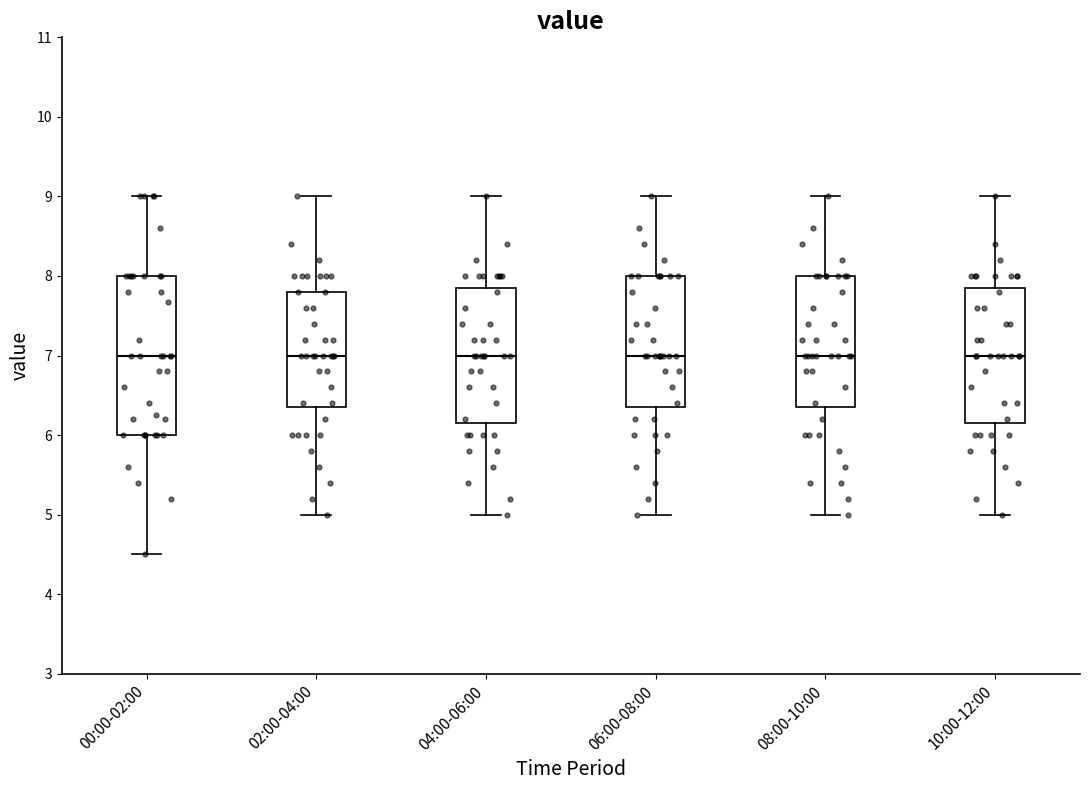

Reading left to right, transcribe this box plot: for each box, give where its median line is, the range the box spans, and where its two whiskers end, as read against the y-axis. The values are not printed on the chart, so give them approximately, as read against the axis.

00:00-02:00: median 7.0, box 6.0 to 8.0, whiskers 4.5 to 9.0
02:00-04:00: median 7.0, box 6.4 to 7.8, whiskers 5.0 to 9.0
04:00-06:00: median 7.0, box 6.2 to 7.9, whiskers 5.0 to 9.0
06:00-08:00: median 7.0, box 6.4 to 8.0, whiskers 5.0 to 9.0
08:00-10:00: median 7.0, box 6.4 to 8.0, whiskers 5.0 to 9.0
10:00-12:00: median 7.0, box 6.2 to 7.9, whiskers 5.0 to 9.0